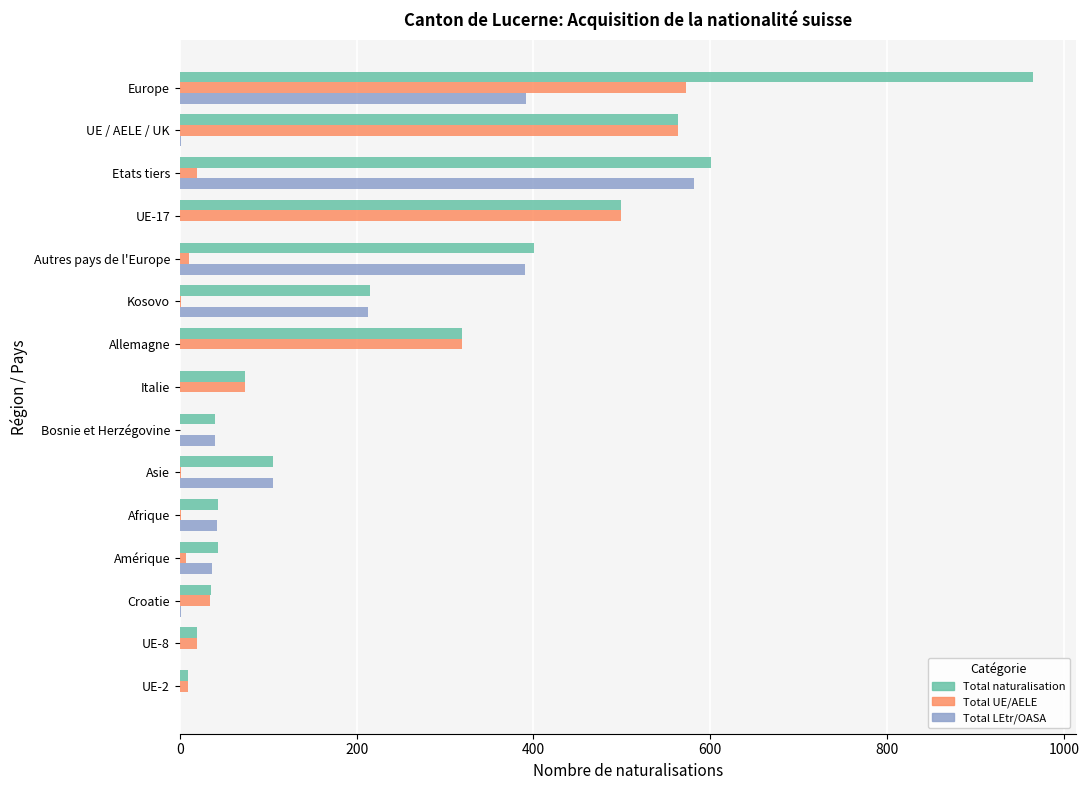

Between UE-17 and Afrique, which series saw the biggest shift?

Total UE/AELE